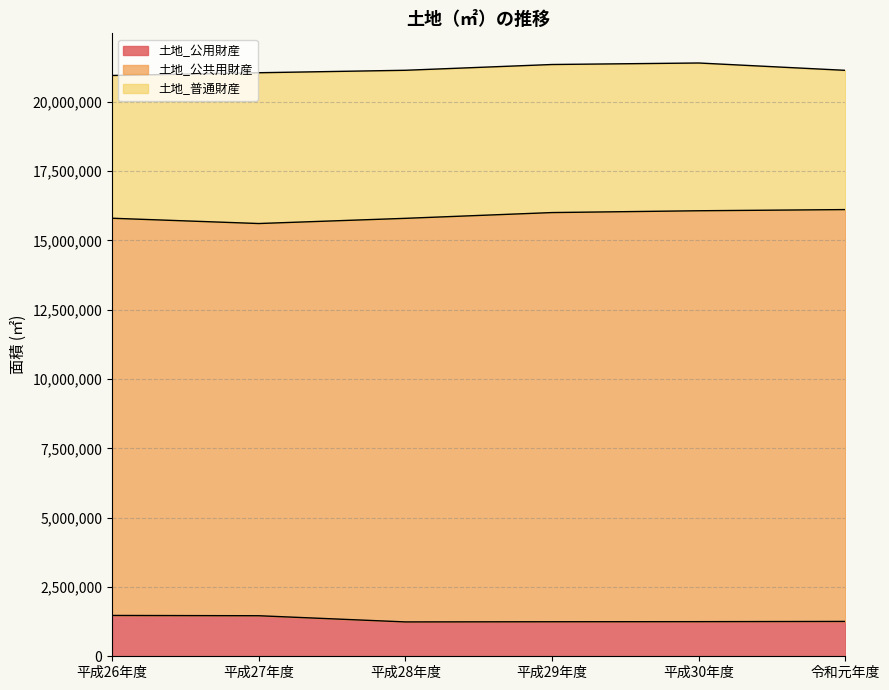

Between 平成26年度 and 平成27年度, which series saw the biggest shift?

土地_普通財産